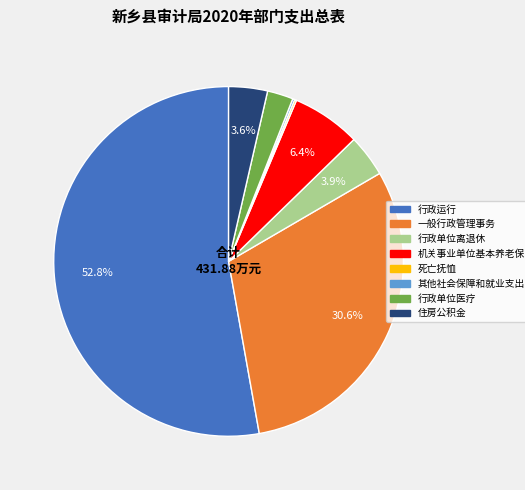

Is it true that 机关事业单位基本养老保险缴费支出 is 6% of the pie?

True